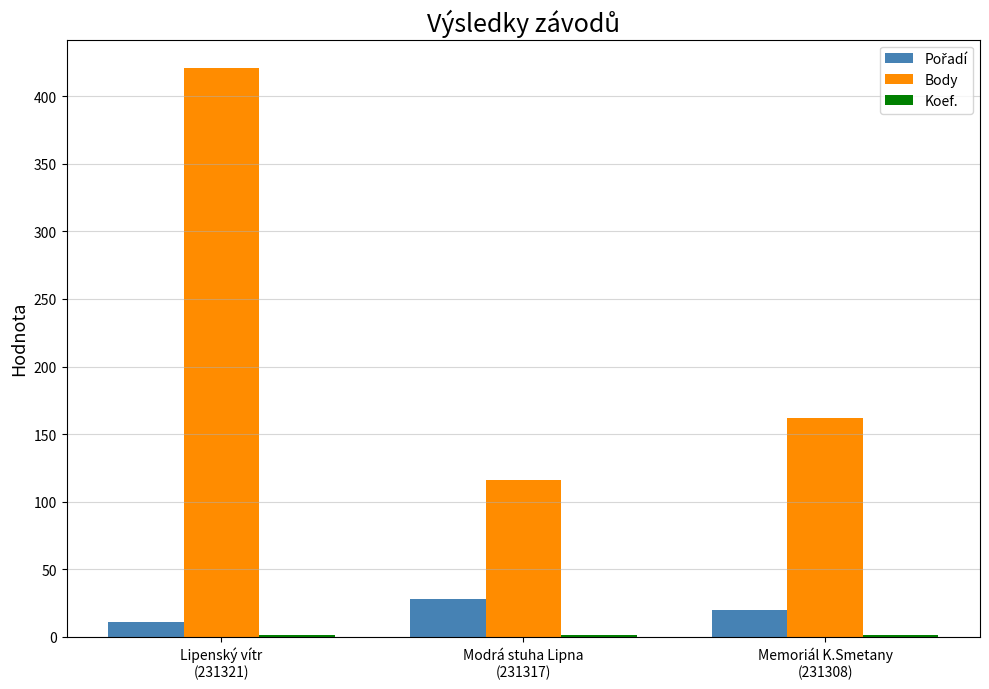

What is the sum of all Body values?

699